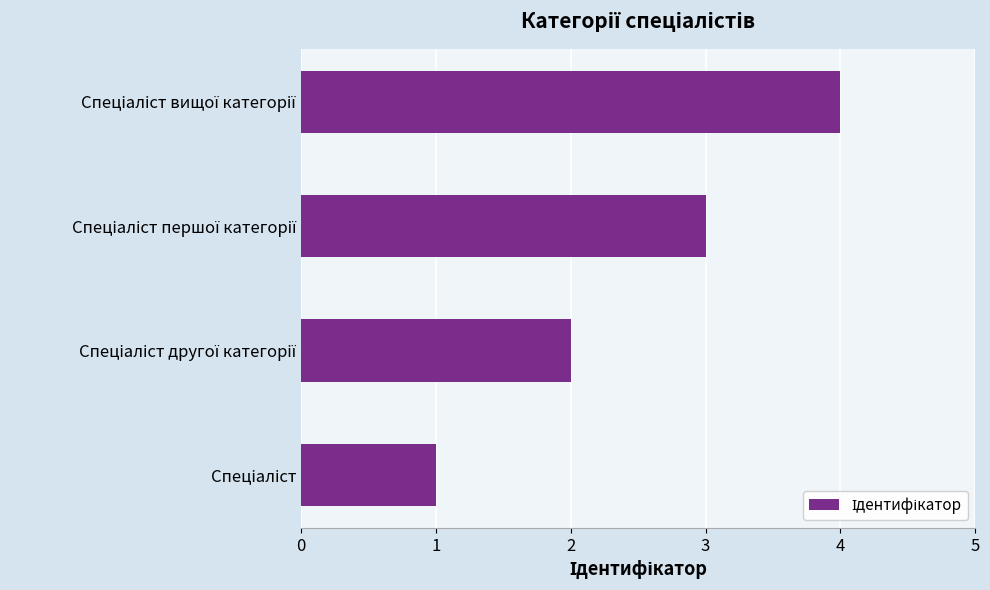

What is the difference between the maximum and minimum values?

3